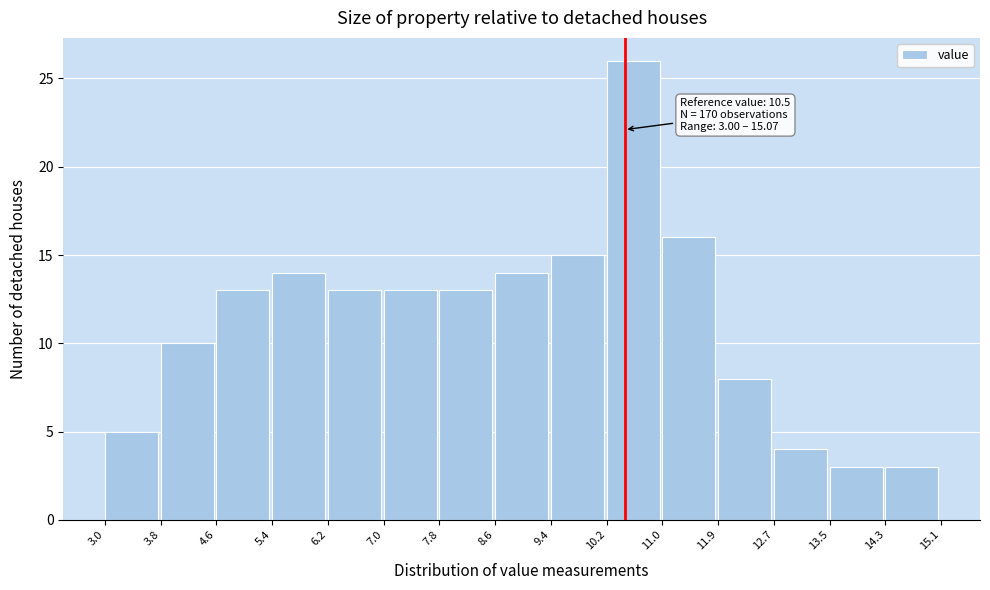

Which range on the x-axis has the tallest bar?

10.2 to 11.0